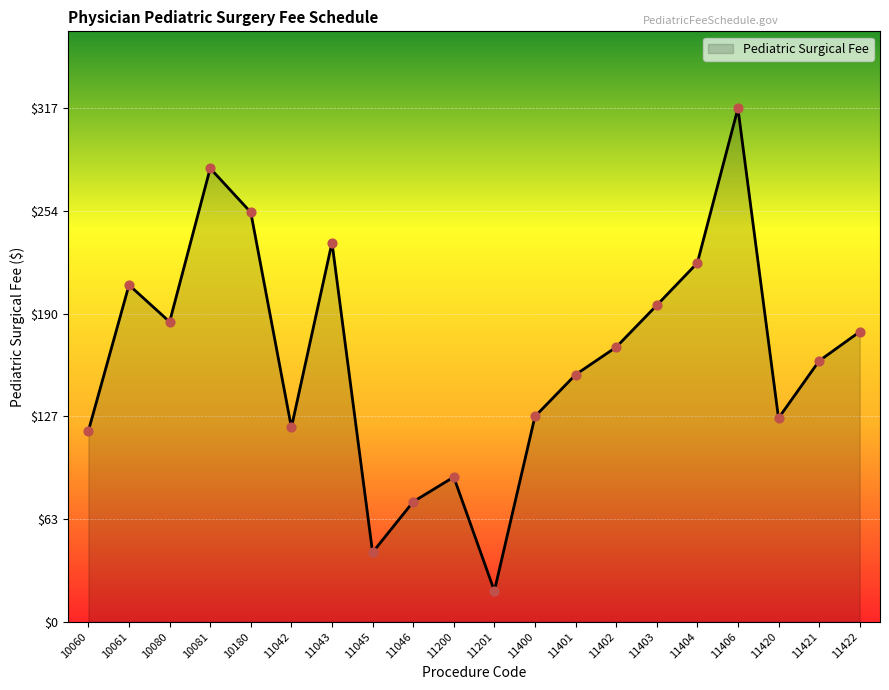

Which has a higher value, 11042 or 11045?

11042